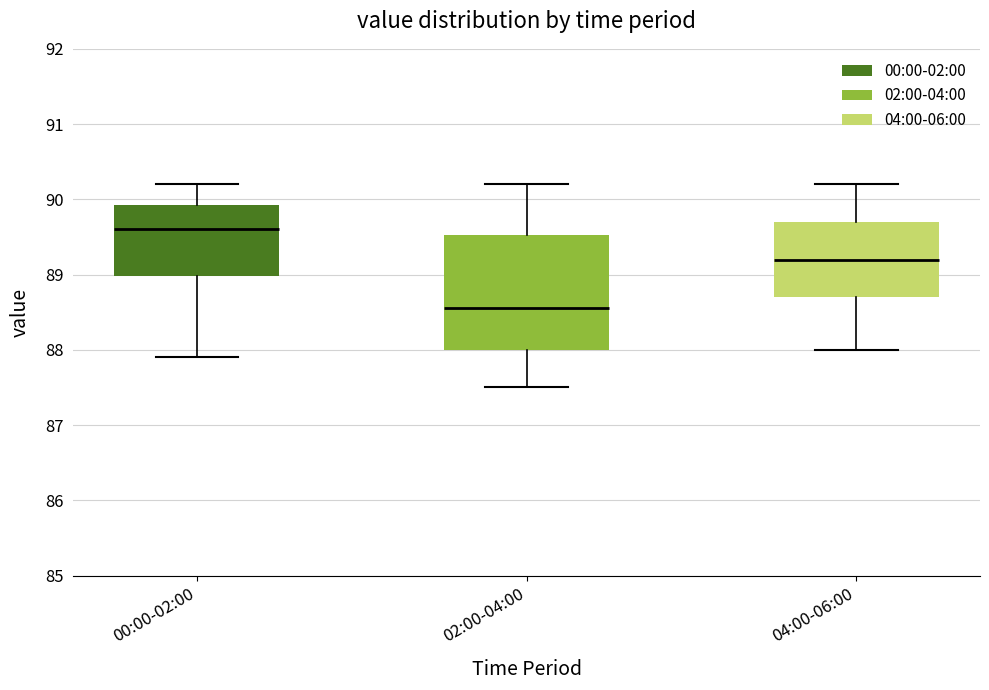

Where does the lower whisker of the box for 00:00-02:00 end on the y-axis? The values are not printed on the chart, so give them approximately, as read against the axis.

87.9